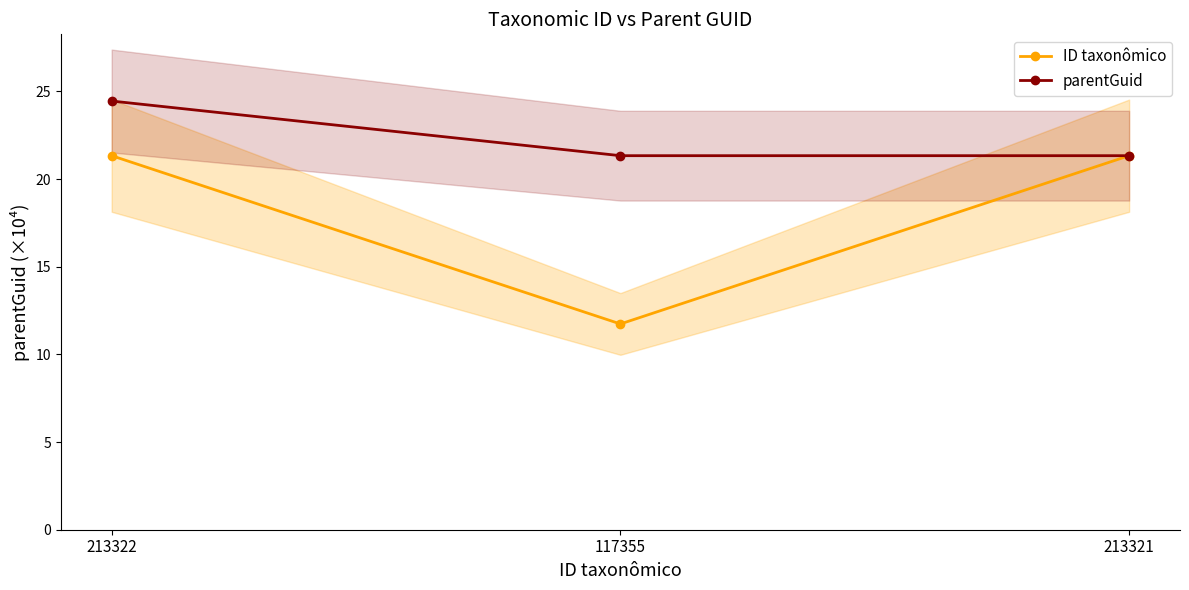

Where is ID taxonômico nearest to the value 16?

117355